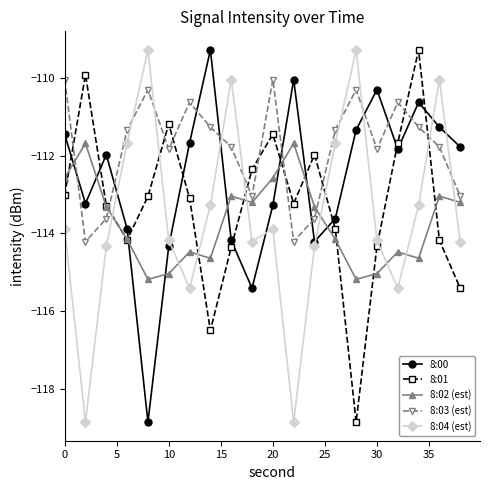

What is the sum of all 8:04 (est) values?

-2270.3